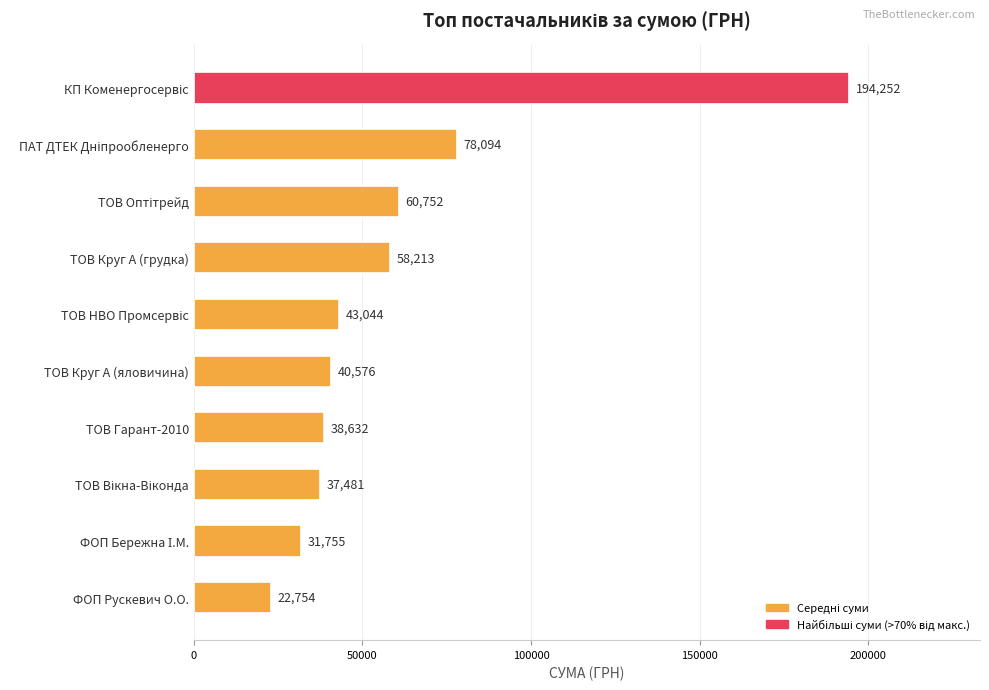

Between ТОВ Круг А (грудка) and ФОП Рускевич О.О., which is larger?

ТОВ Круг А (грудка)